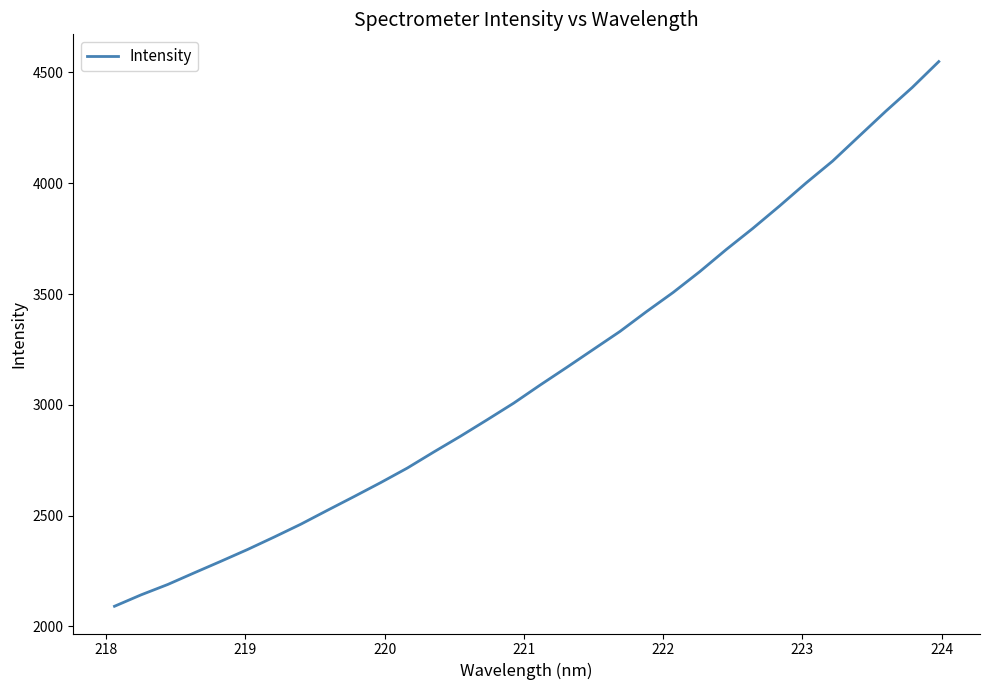

What is the minimum value shown in the chart?

2090.6